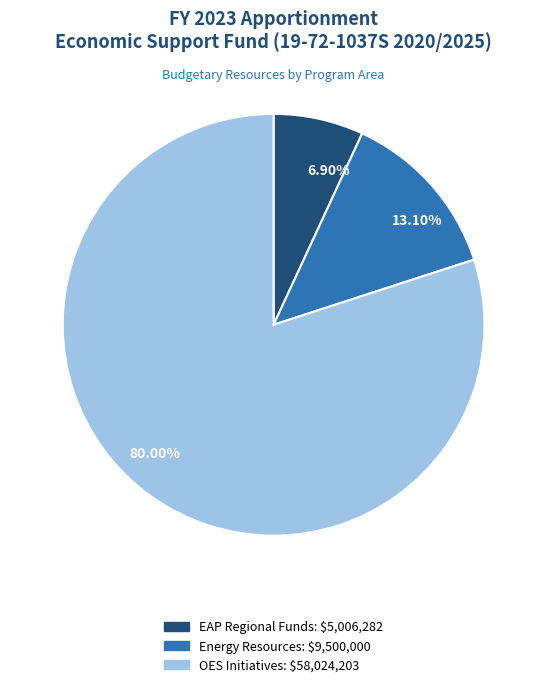

Rank the categories by value from lowest to highest.

EAP Regional Funds, Energy Resources, OES Initiatives